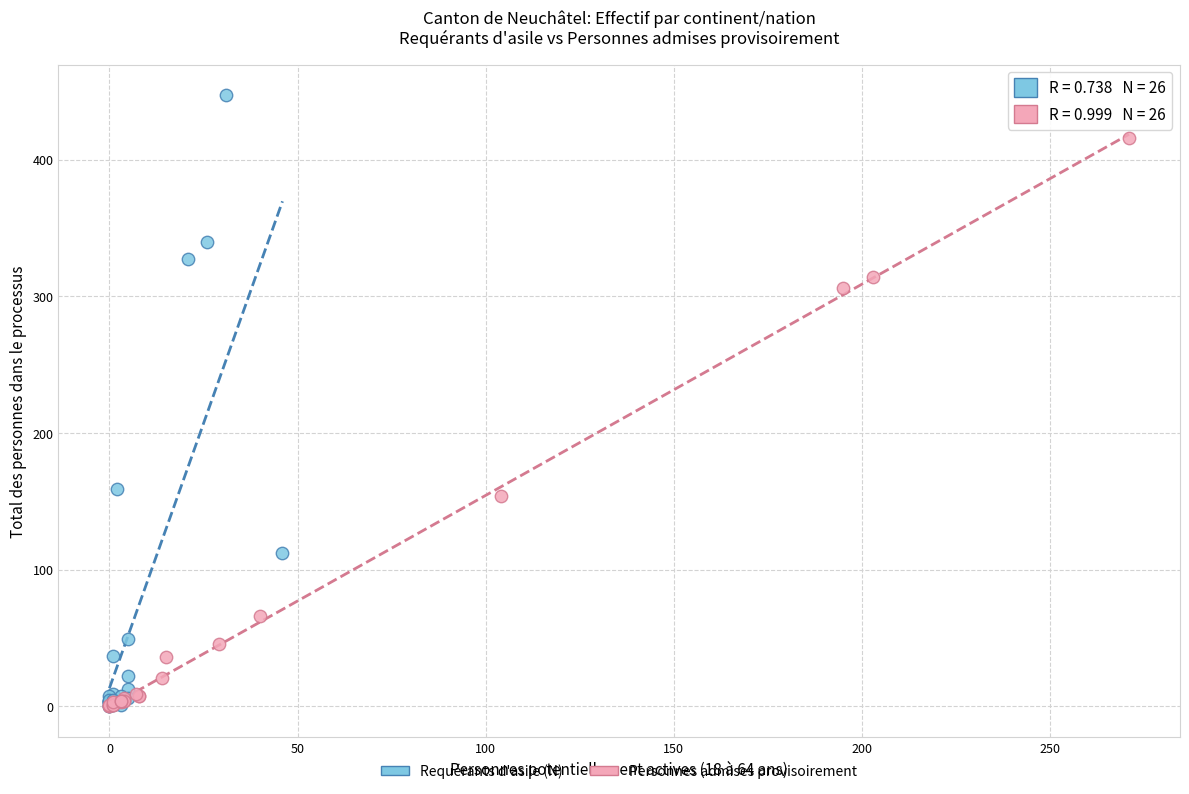

Which series has the widest spread of Y values?

Requérants d'asile (N)